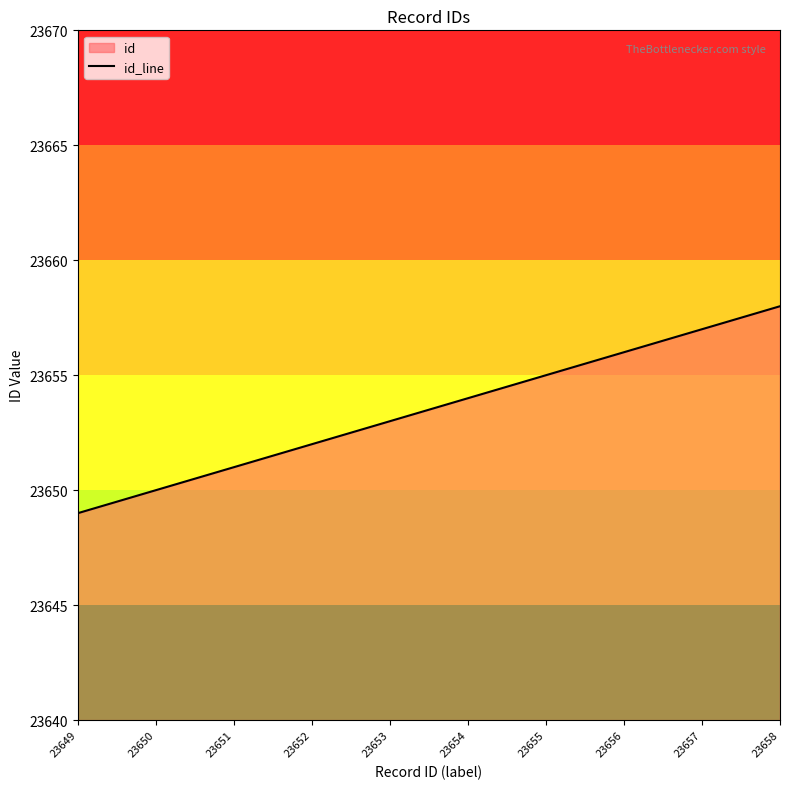

What is the difference between the values at 23649 and 23651?

2